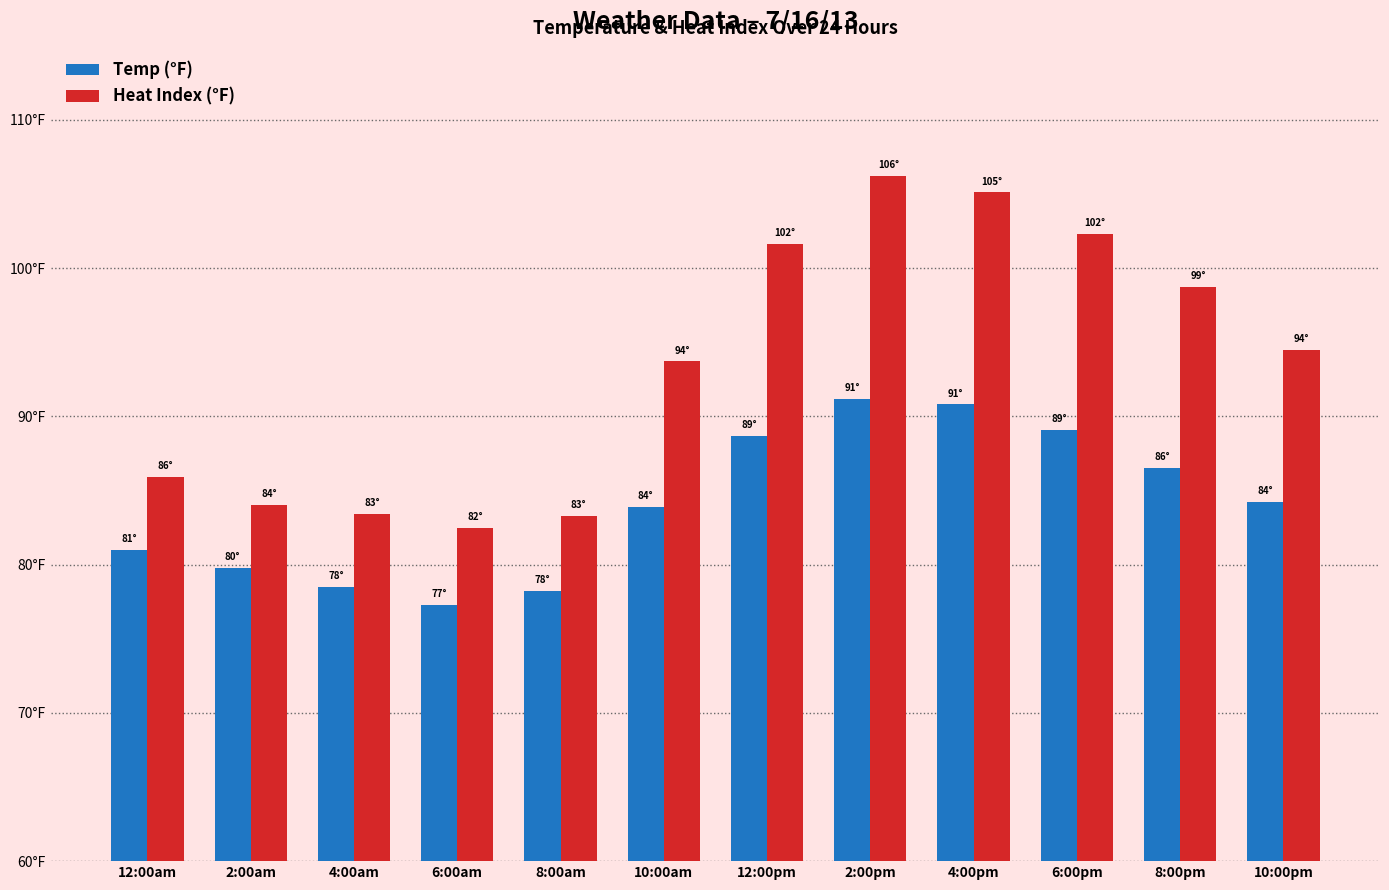

Which has a higher value, 12:00pm or 8:00am?

12:00pm